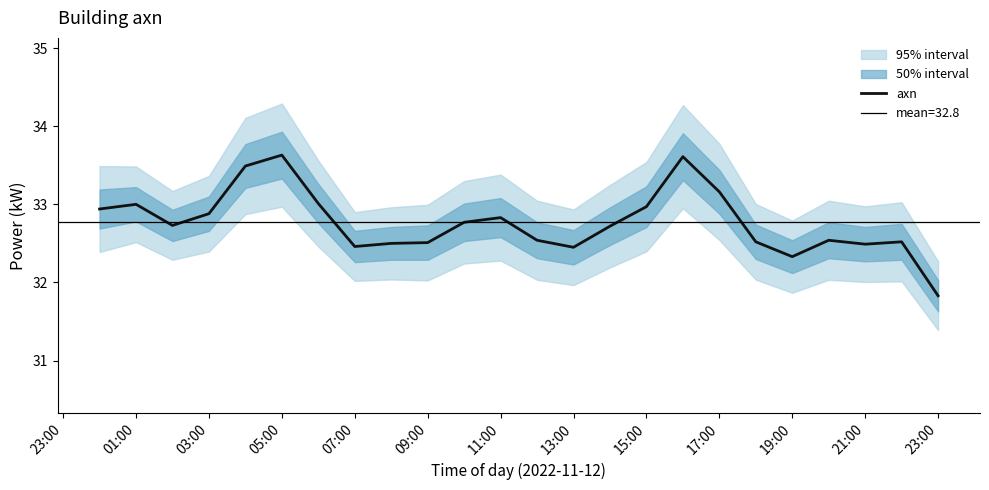

What is the smallest value displayed?

31.8